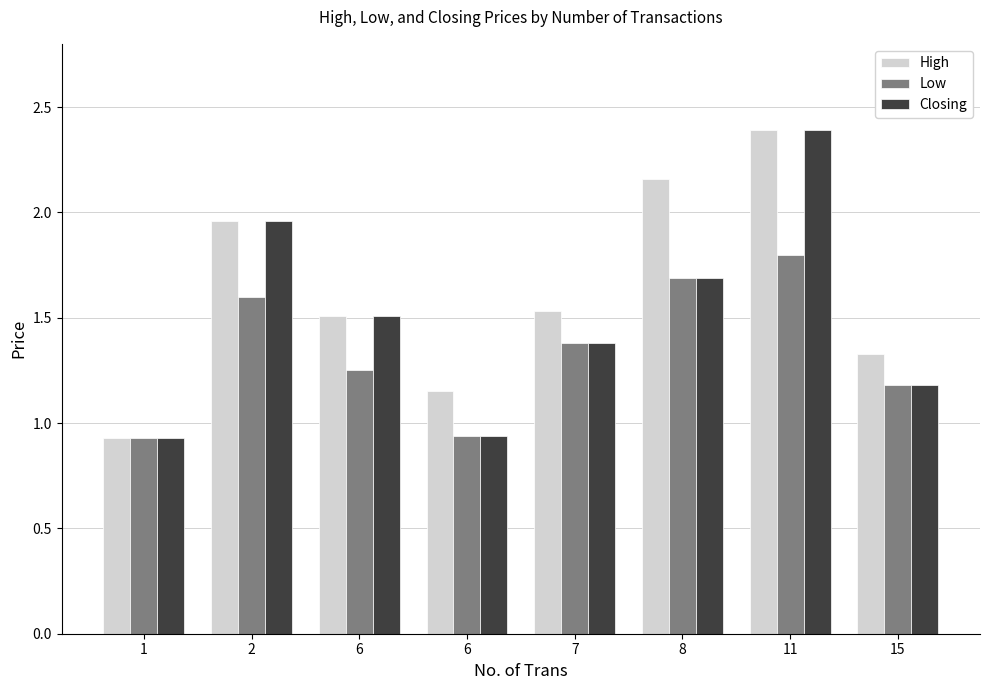

The High series shows 2.7 at 2. True or false?

False